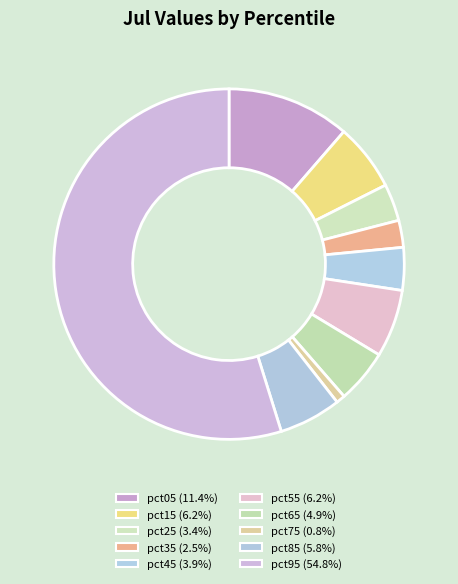

Which slice is the smallest?

pct75